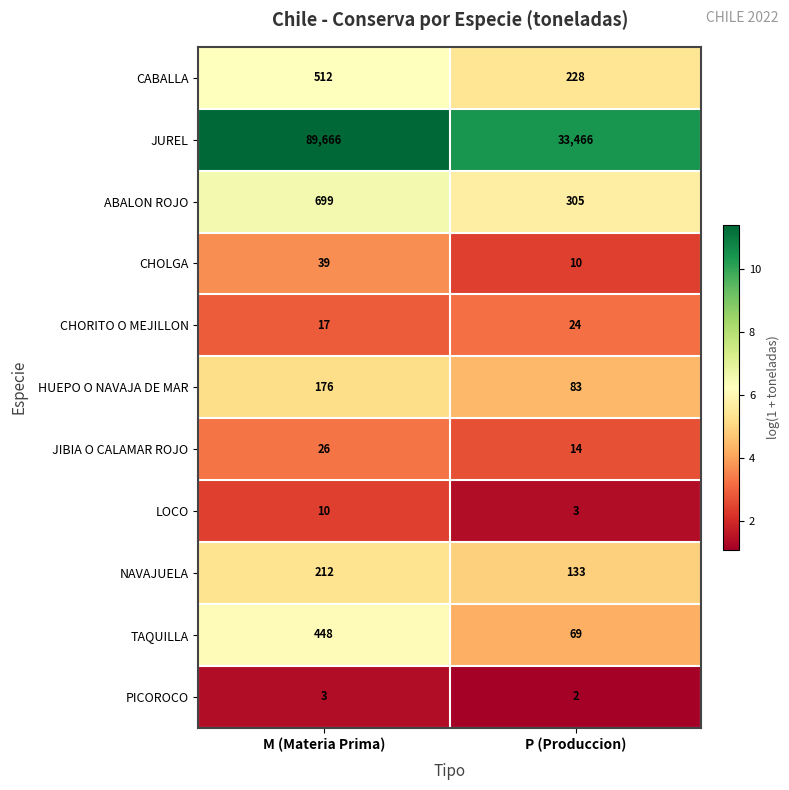

The value of CHOLGA at P (Produccion) is 15. True or false?

False